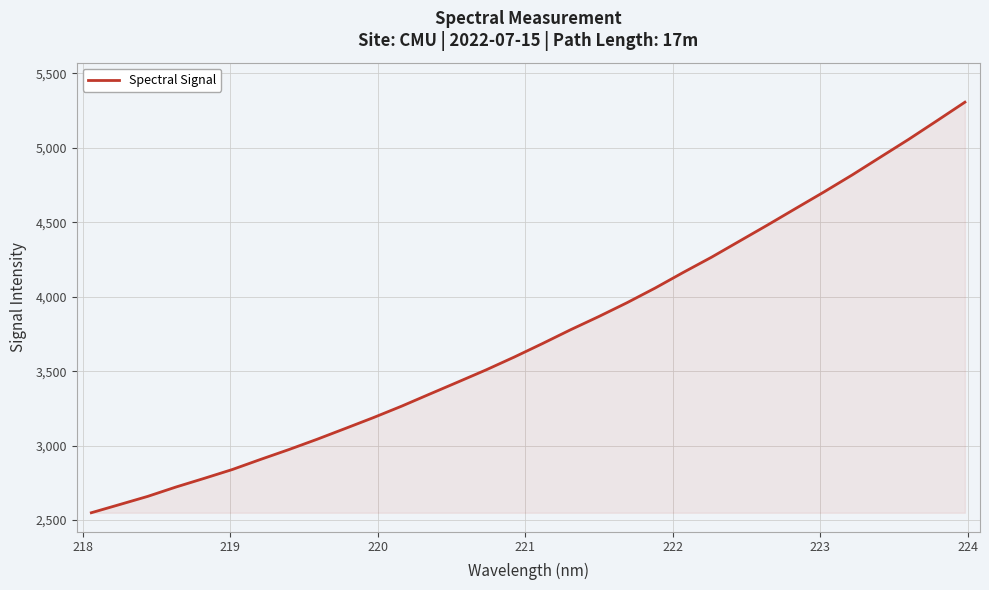

What is the minimum value shown in the chart?

2549.2